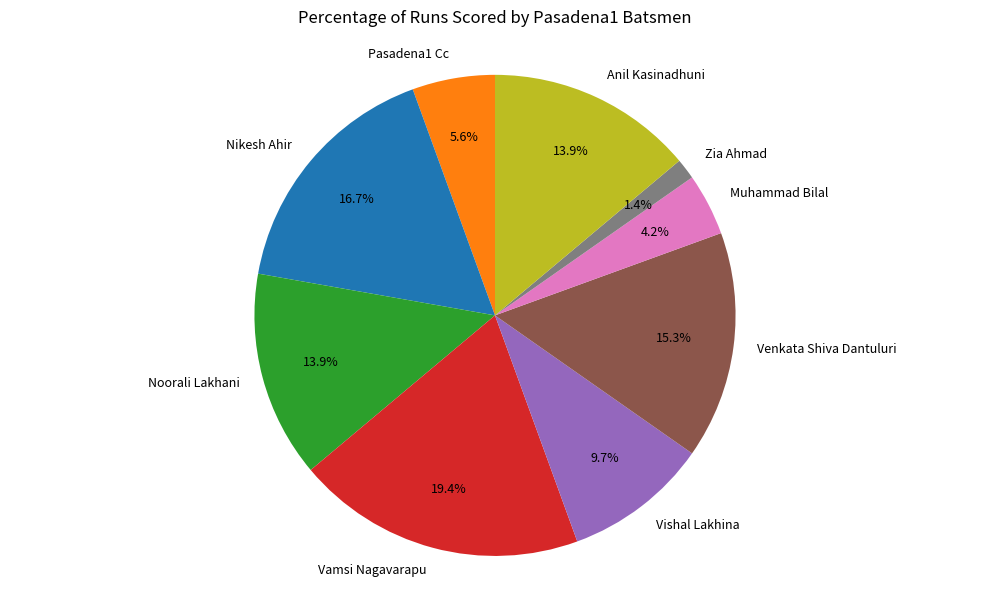

How many slices are in this pie chart?

9